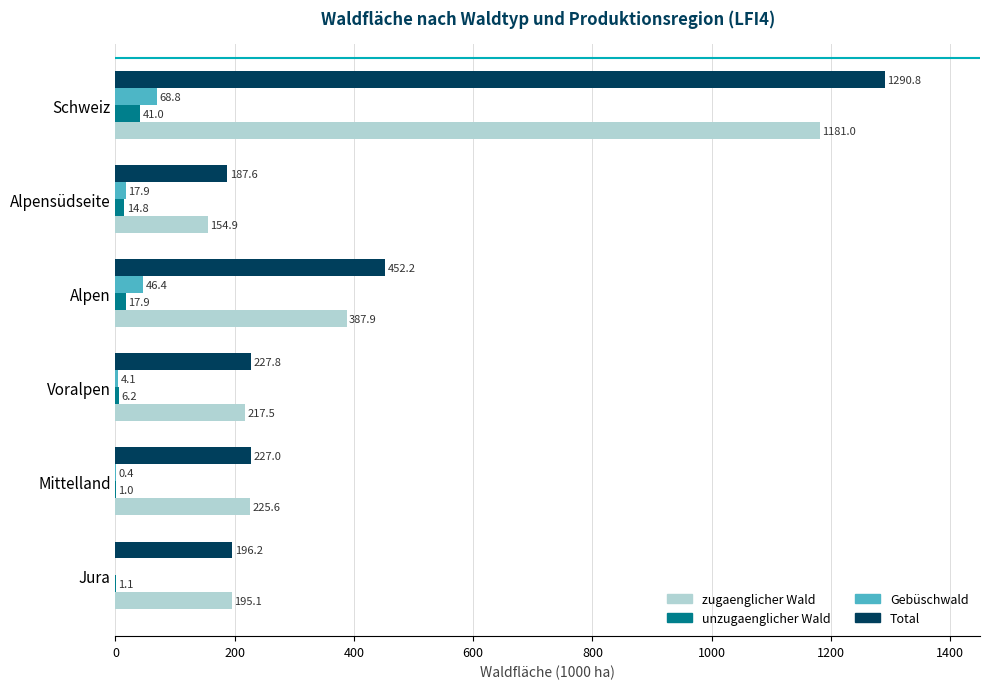

What is the sum of the Total values at Voralpen and Jura?

424.0